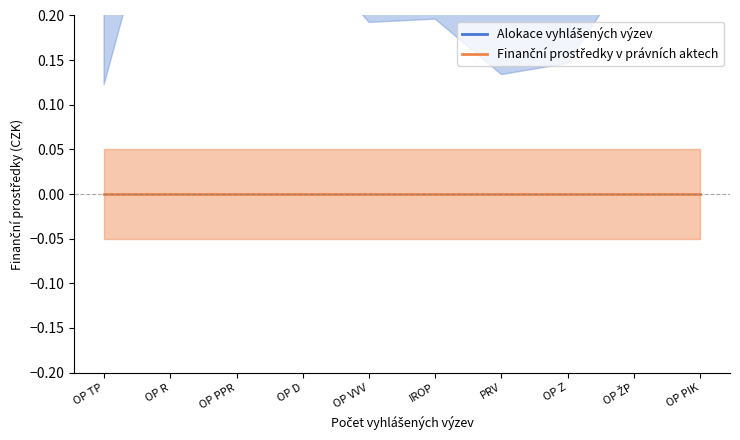

True or false: Alokace vyhlášených výzev and Finanční prostředky v právních aktech intersect in this chart.

False